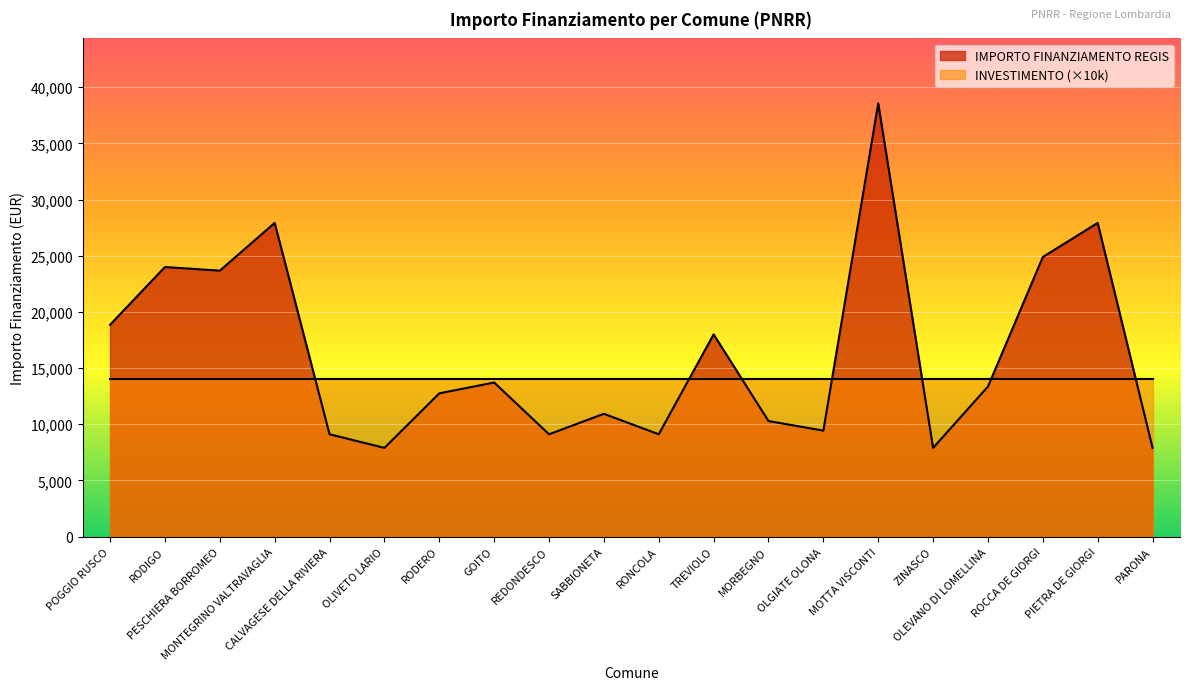

True or false: the data shows 12747 at RODERO.

True